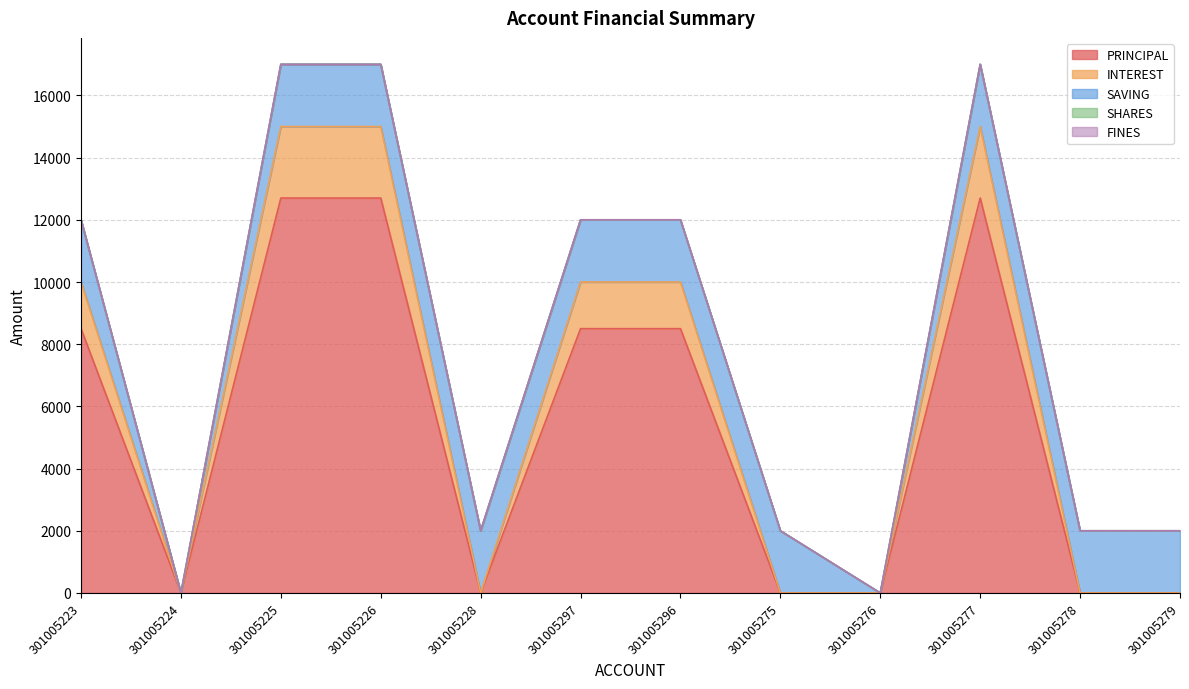

True or false: PRINCIPAL and FINES intersect in this chart.

False